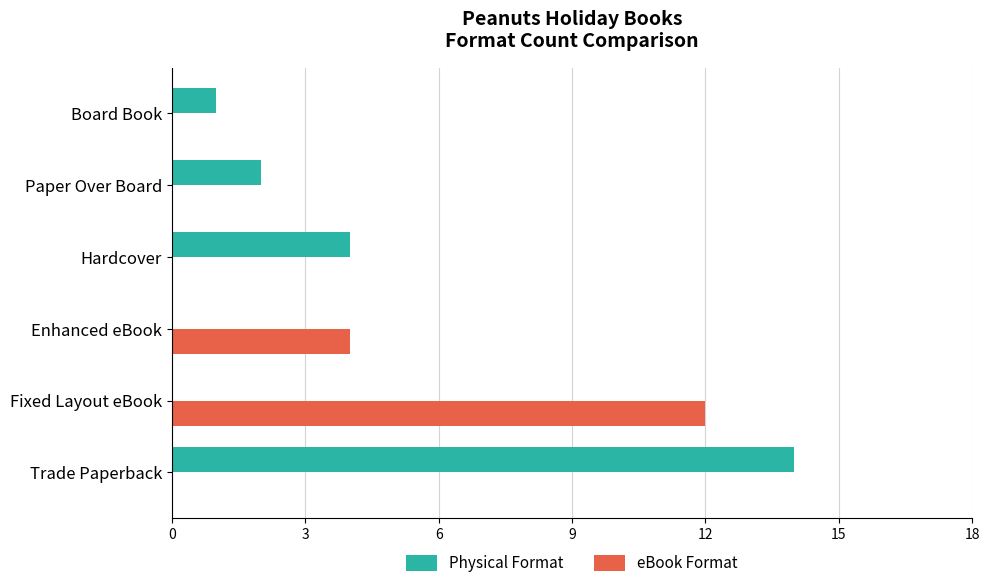

What is the sum of all Physical Format values?

21